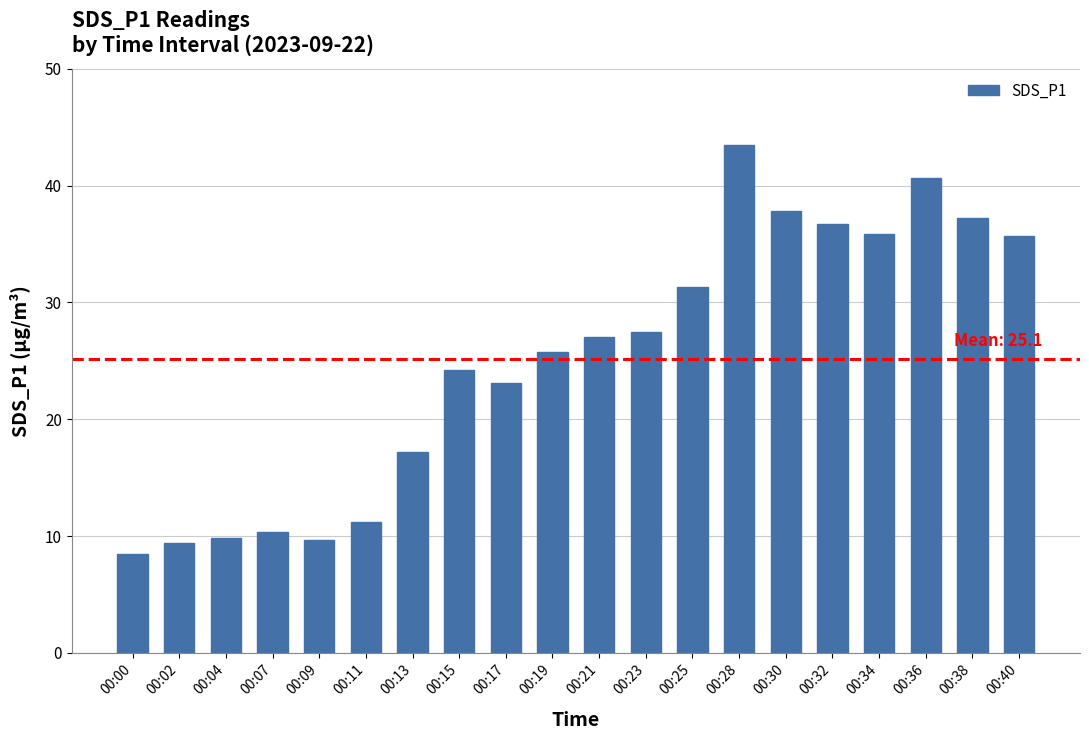

Does the chart contain stacked bars?

No